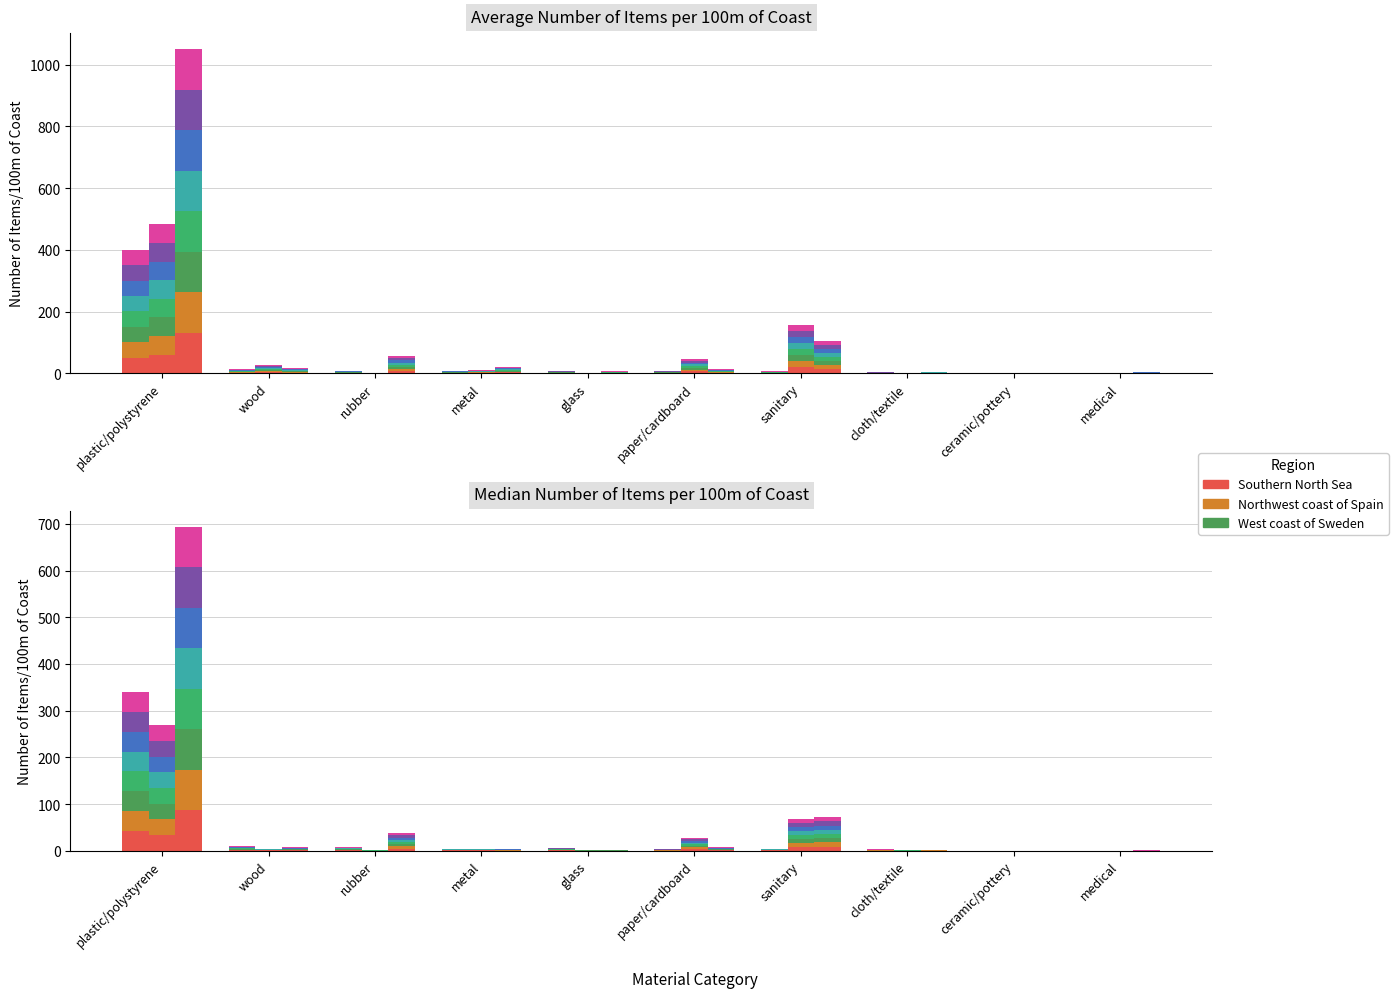

The chart shows a value of 0.7 at glass. True or false?

True